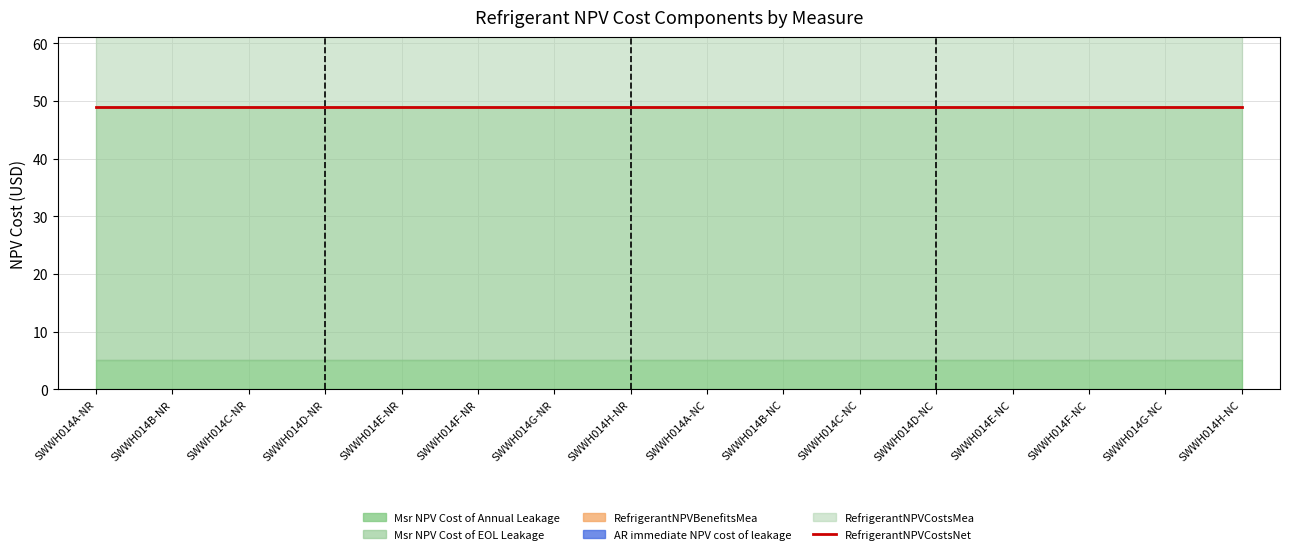

What position from the right is SWWH014F-NC?

3